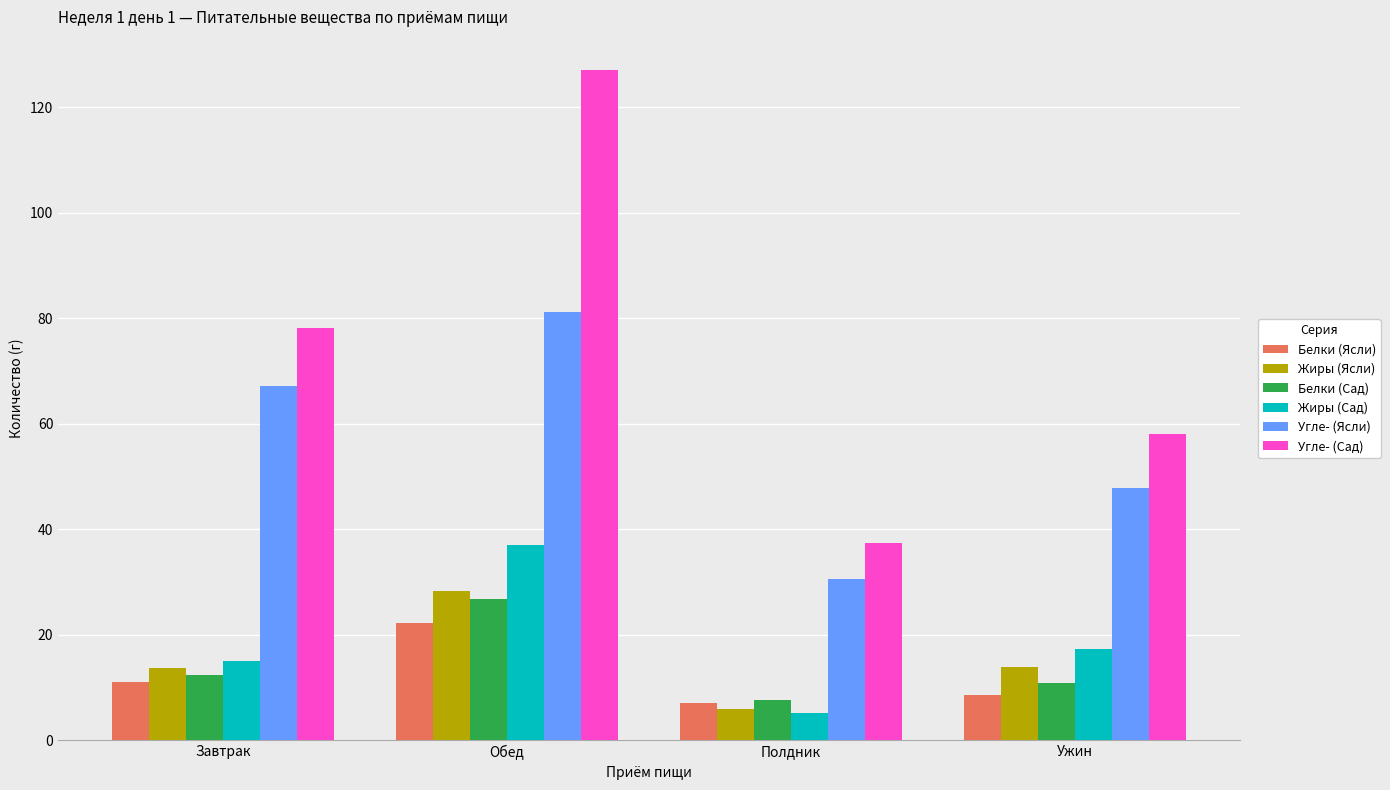

What is the highest value of the Белки (Ясли) series?

22.2